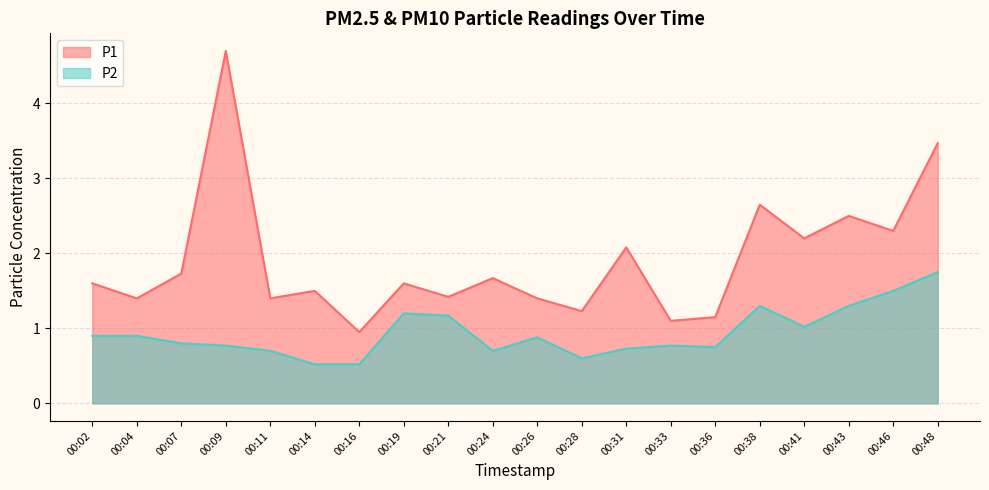

True or false: P2 and P1 cross at least once.

False